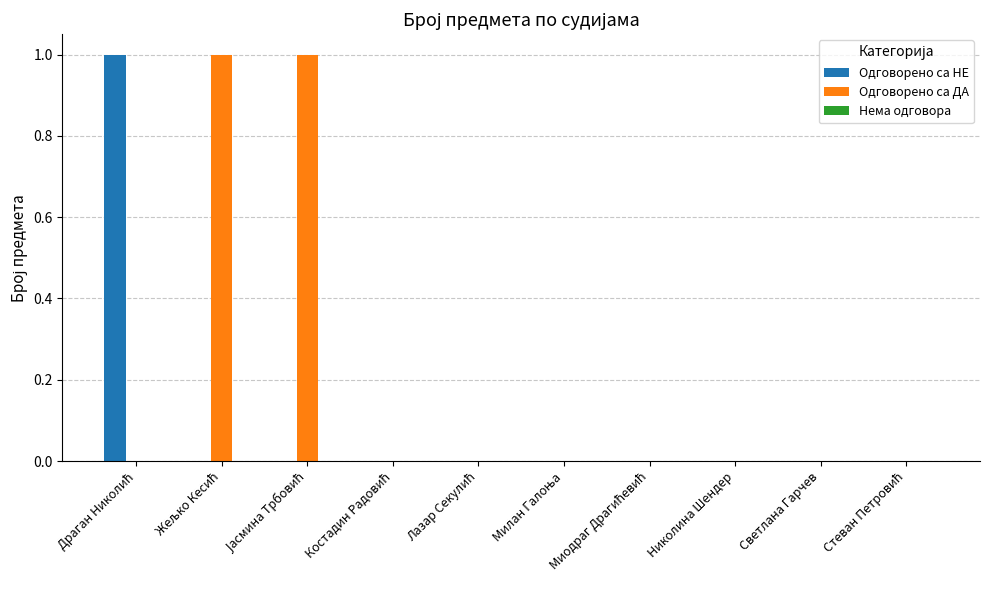

True or false: Одговорено са ДА has a value of -1 at Николина Шендер.

False